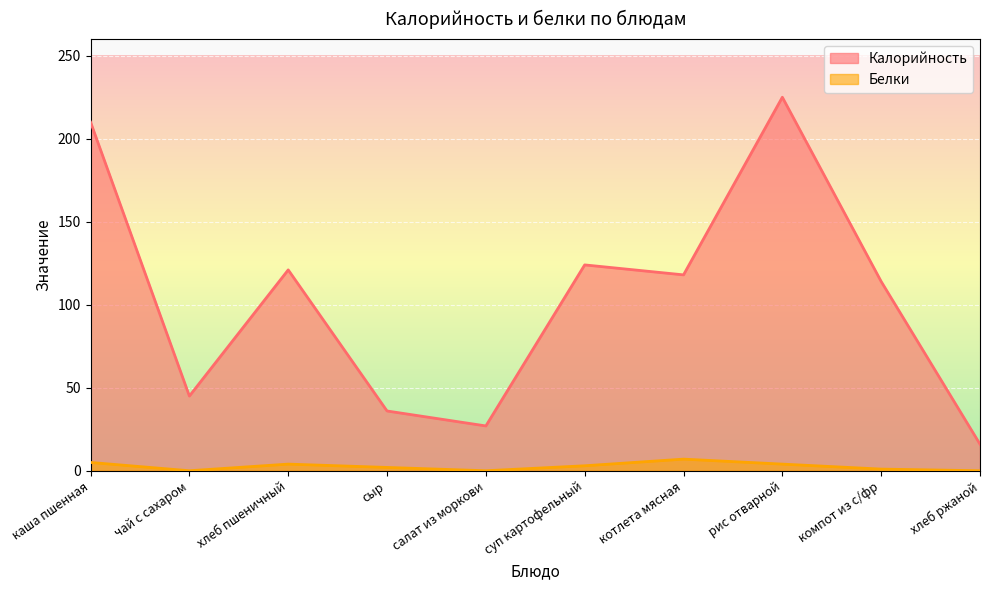

True or false: Белки has more than 2 interior local peaks.

False